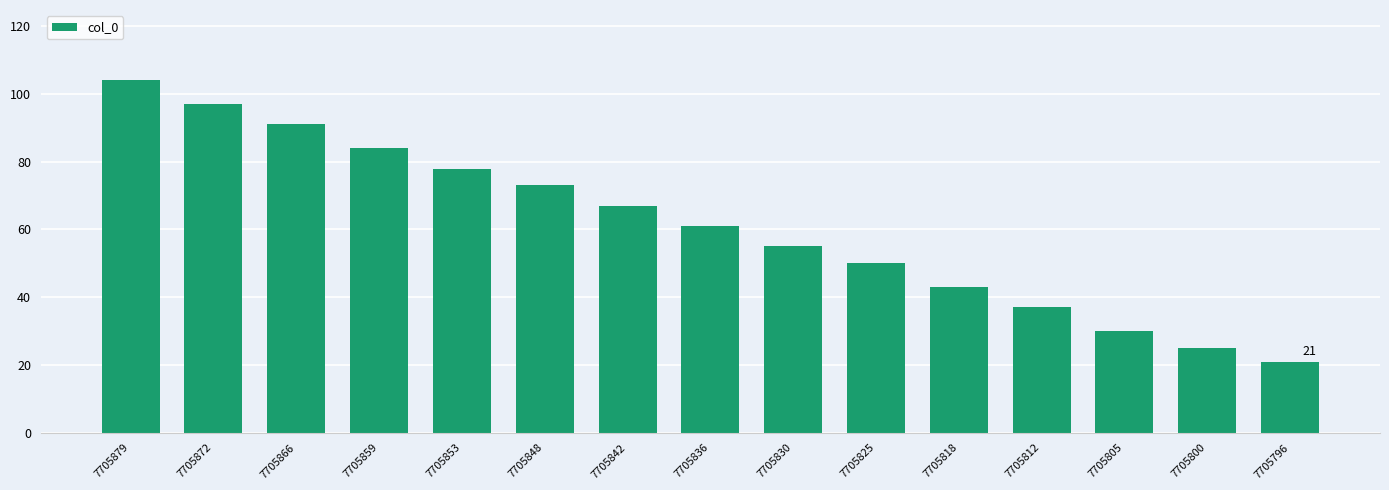

Reading left to right, transcribe all the data shown in this chart.

104	97	91	84	78	73	67	61	55	50	43	37	30	25	21